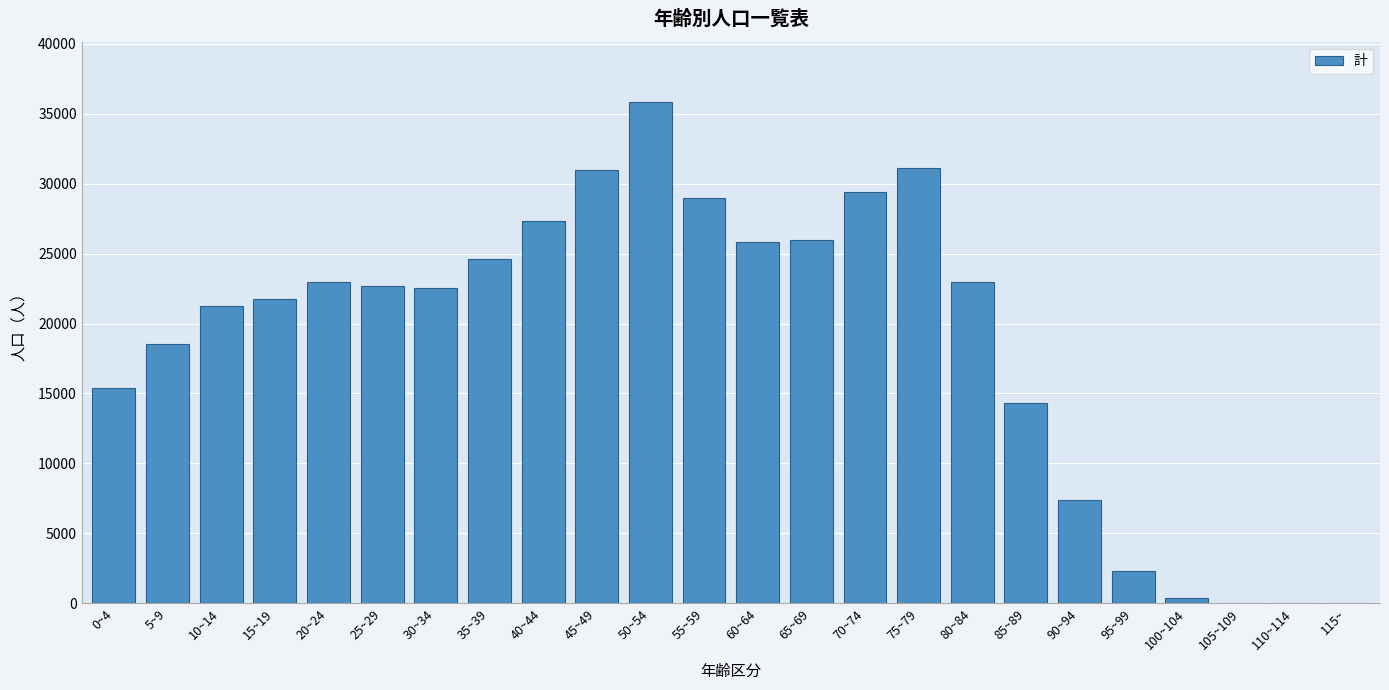

What is the change in value from 35~39 to 60~64?

+1184